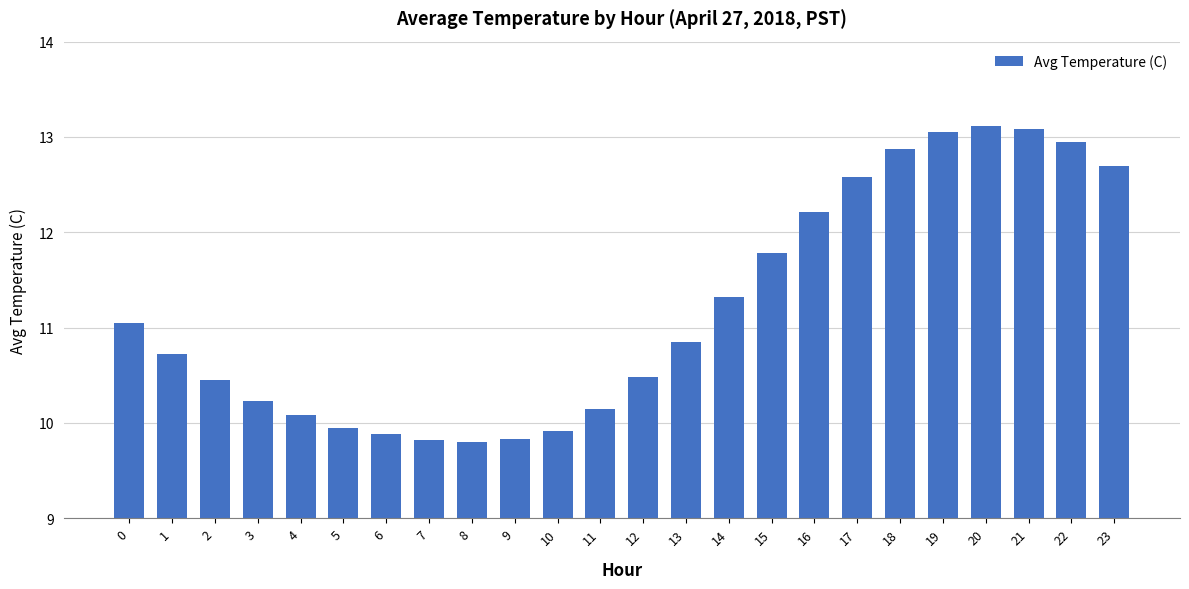

What is the sum of the values at 6 and 11?

20.0